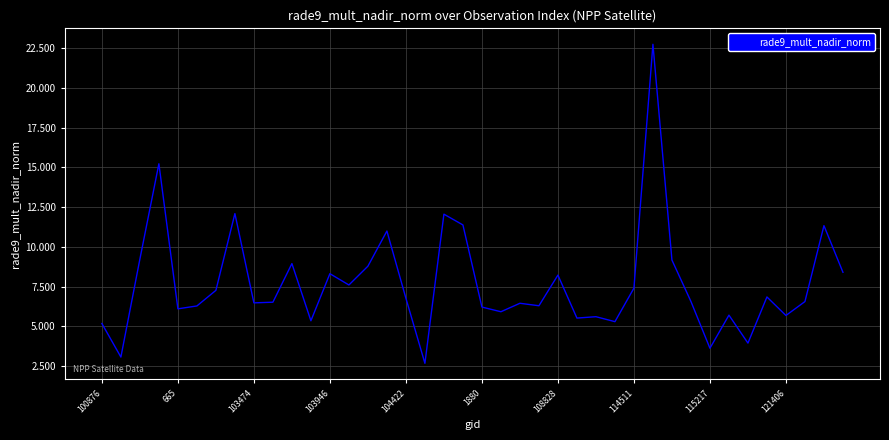

What is the maximum value shown in the chart?

22.8